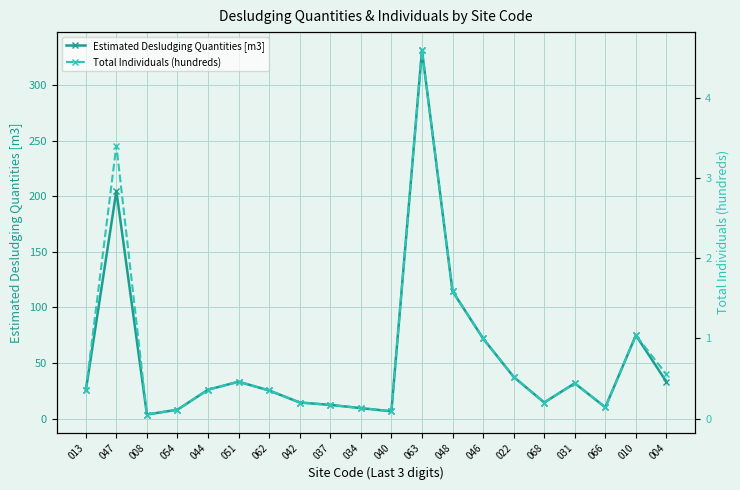

Rank the categories by Total Individuals (hundreds) value from lowest to highest.

008, 040, 054, 034, 066, 037, 042, 068, 013, 062, 044, 031, 051, 022, 004, 046, 010, 048, 047, 063